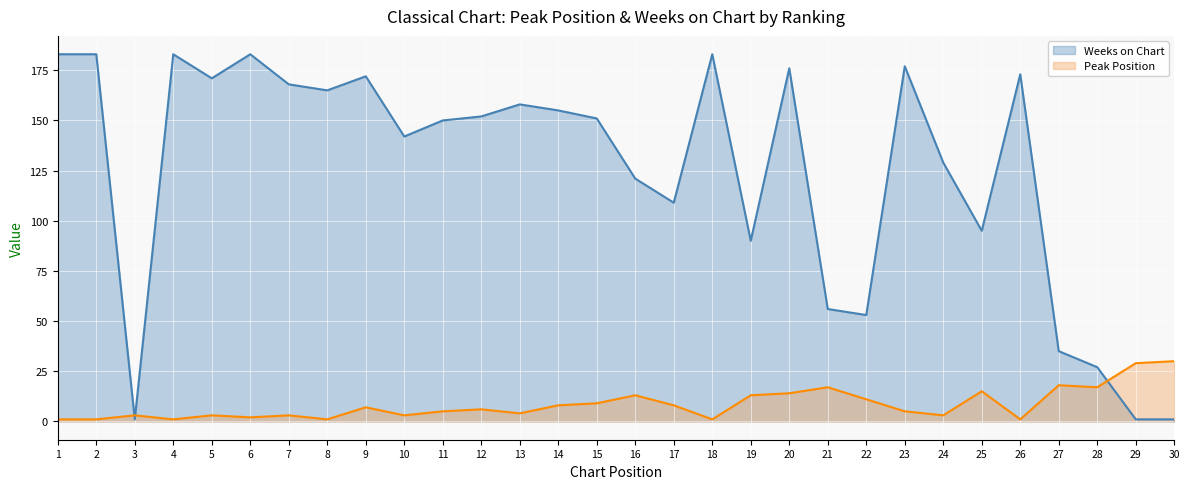

Where is the first local minimum for Weeks on Chart?

3